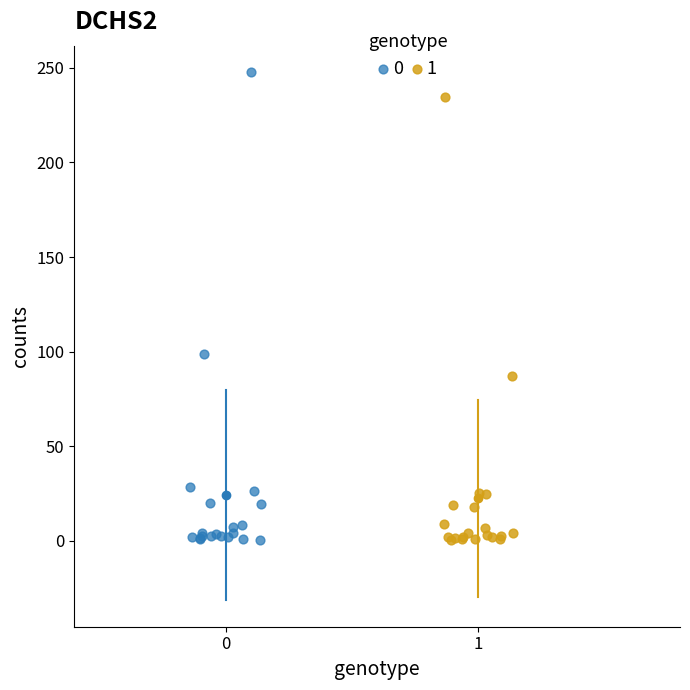

Which series has the widest spread of Y values?

0